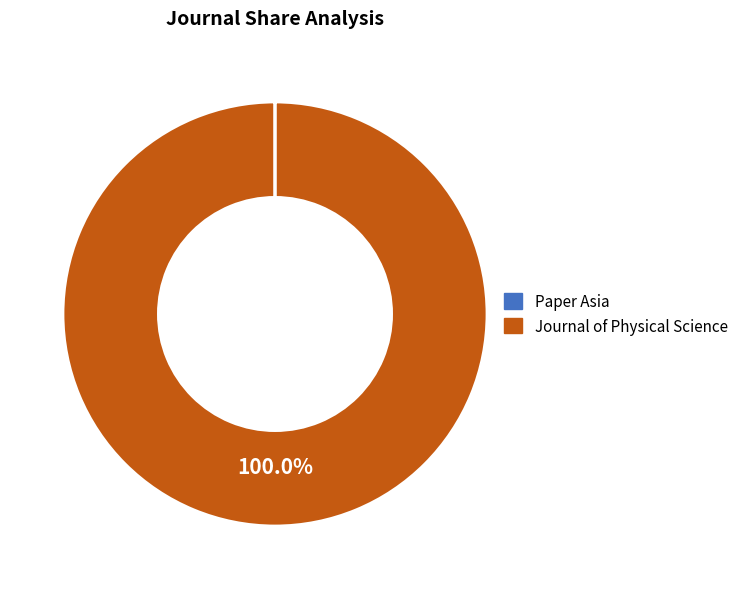

Which category accounts for the majority?

Journal of Physical Science